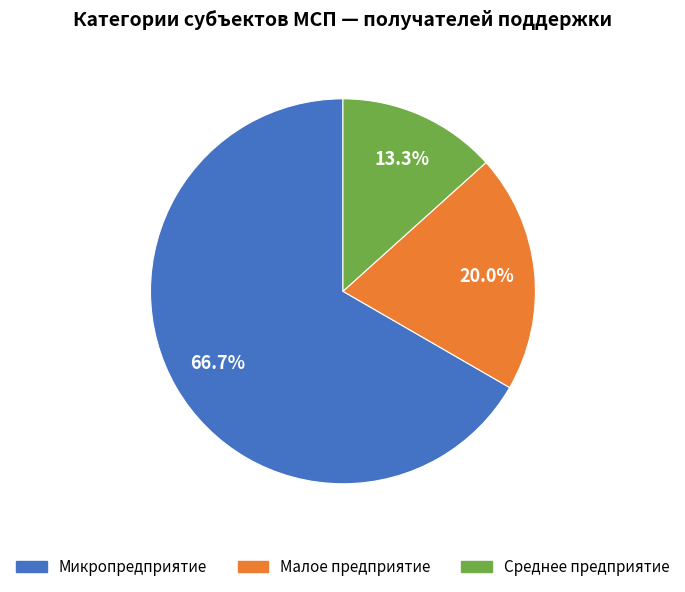

To the nearest percent, what portion does Среднее предприятие represent?

13%